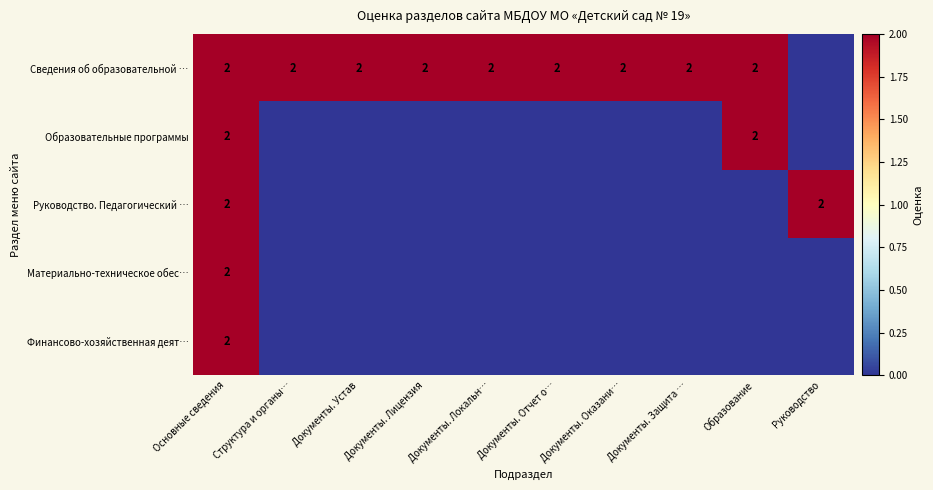

The Материально-техническое обес… series shows 2 at Основные сведения. True or false?

True